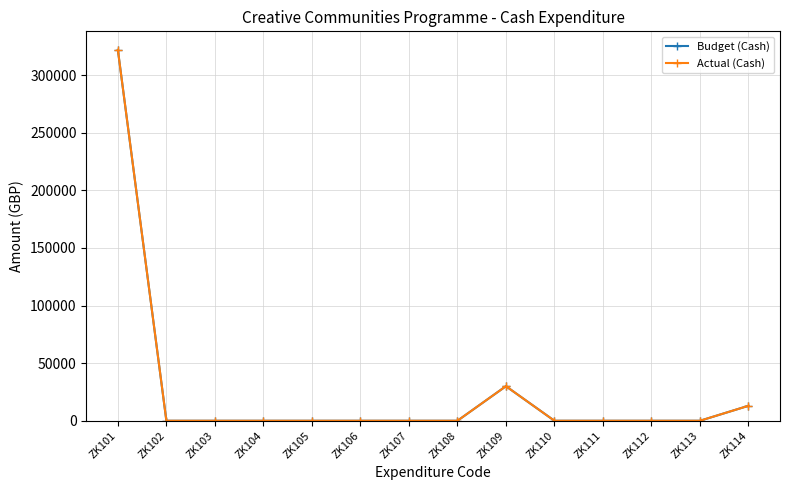

Is this an area chart (filled region under the line)?

No